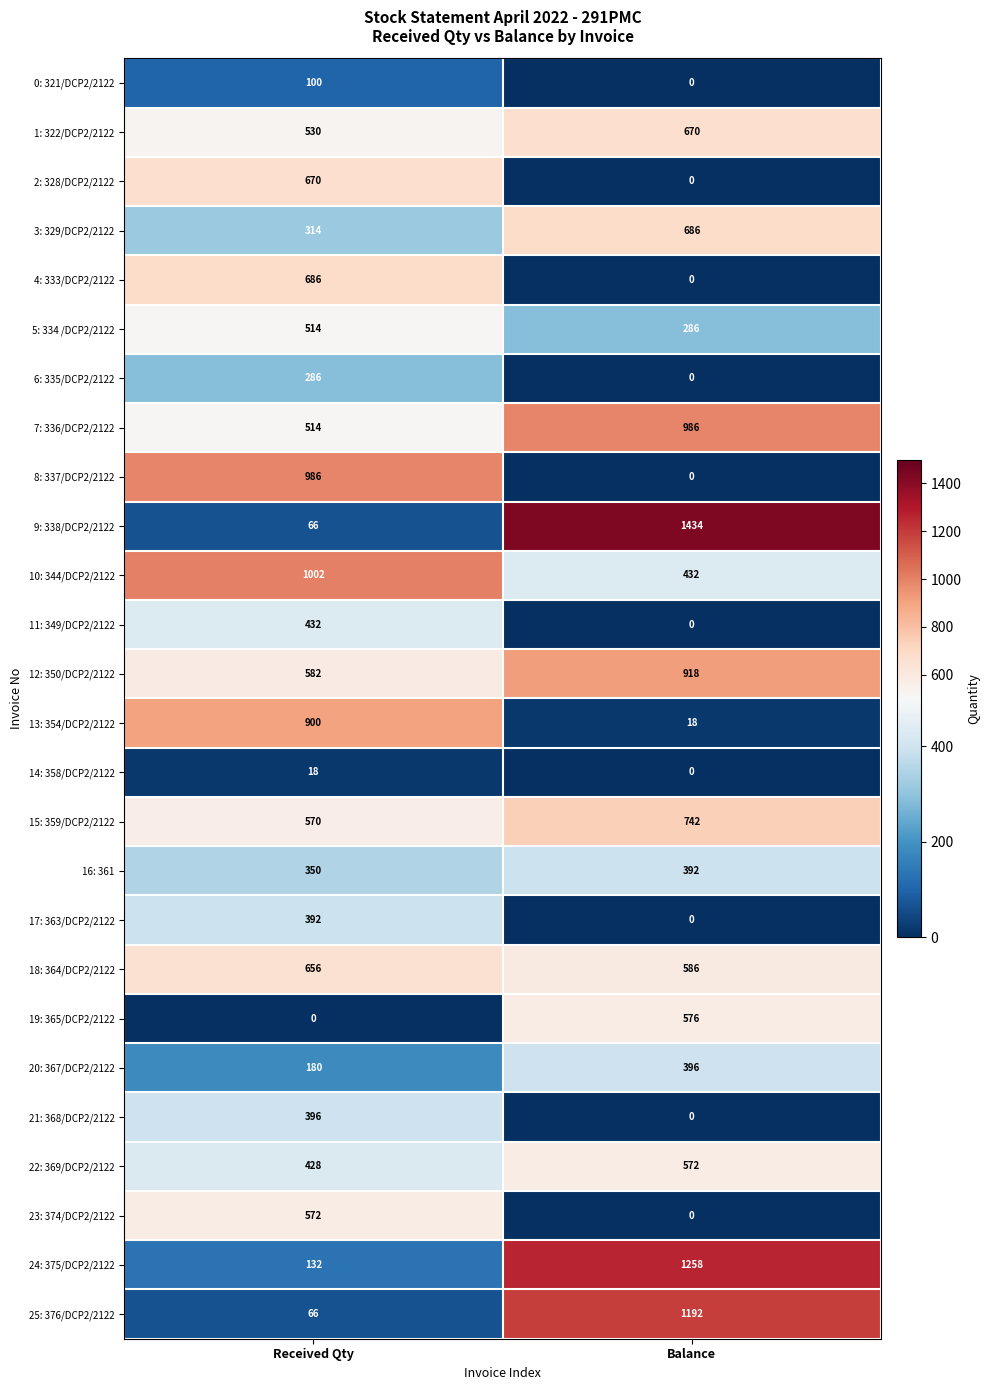

At which category is the sum across all series the highest?

Received Qty